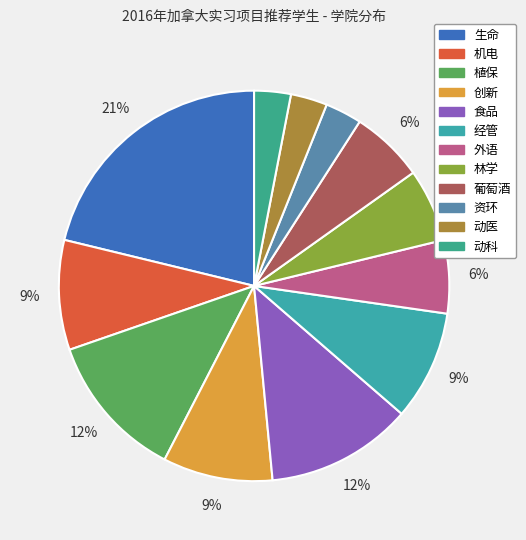

Which slice is the largest?

生命